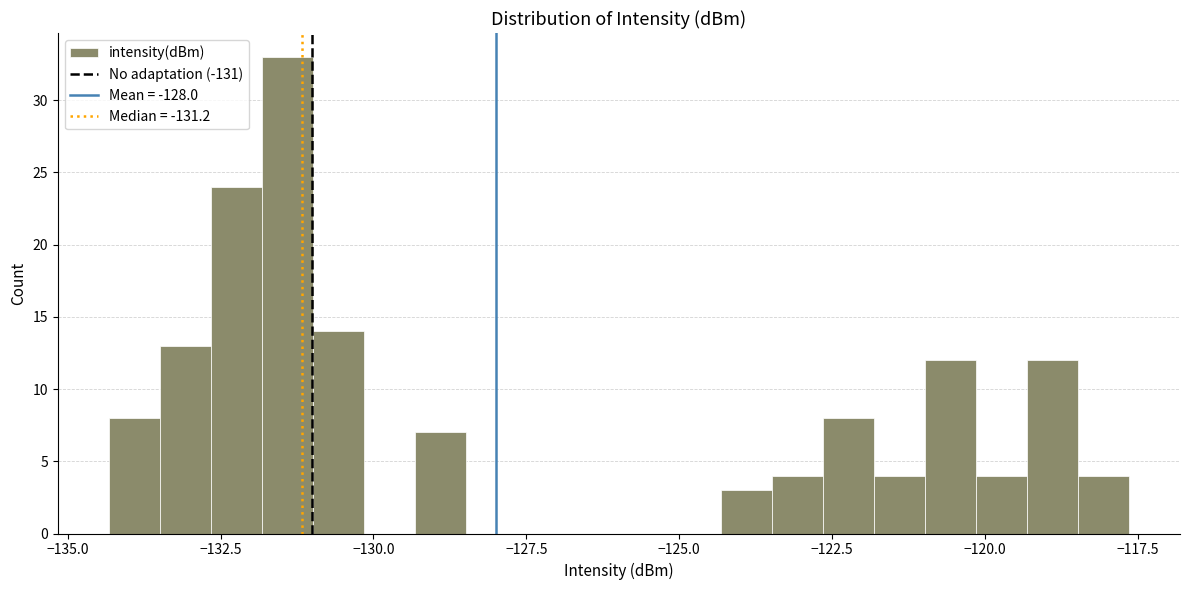

Read against the x-axis, roughly where is the centre of the tallest bar?

-131.5